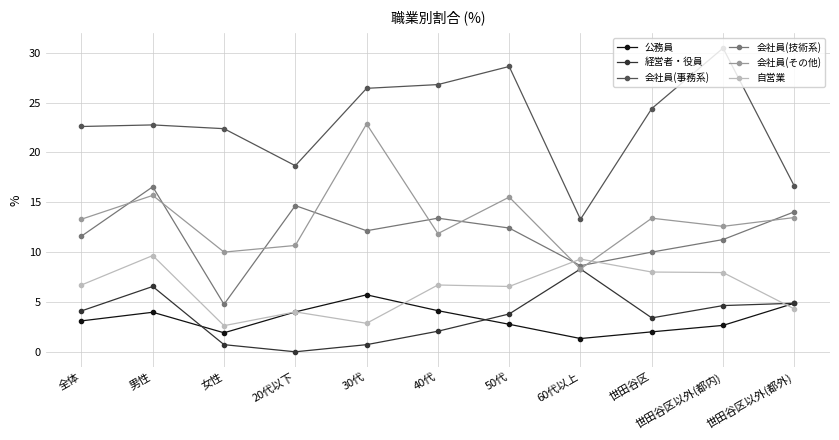

Which series has the largest range (max minus min)?

会社員(事務系)